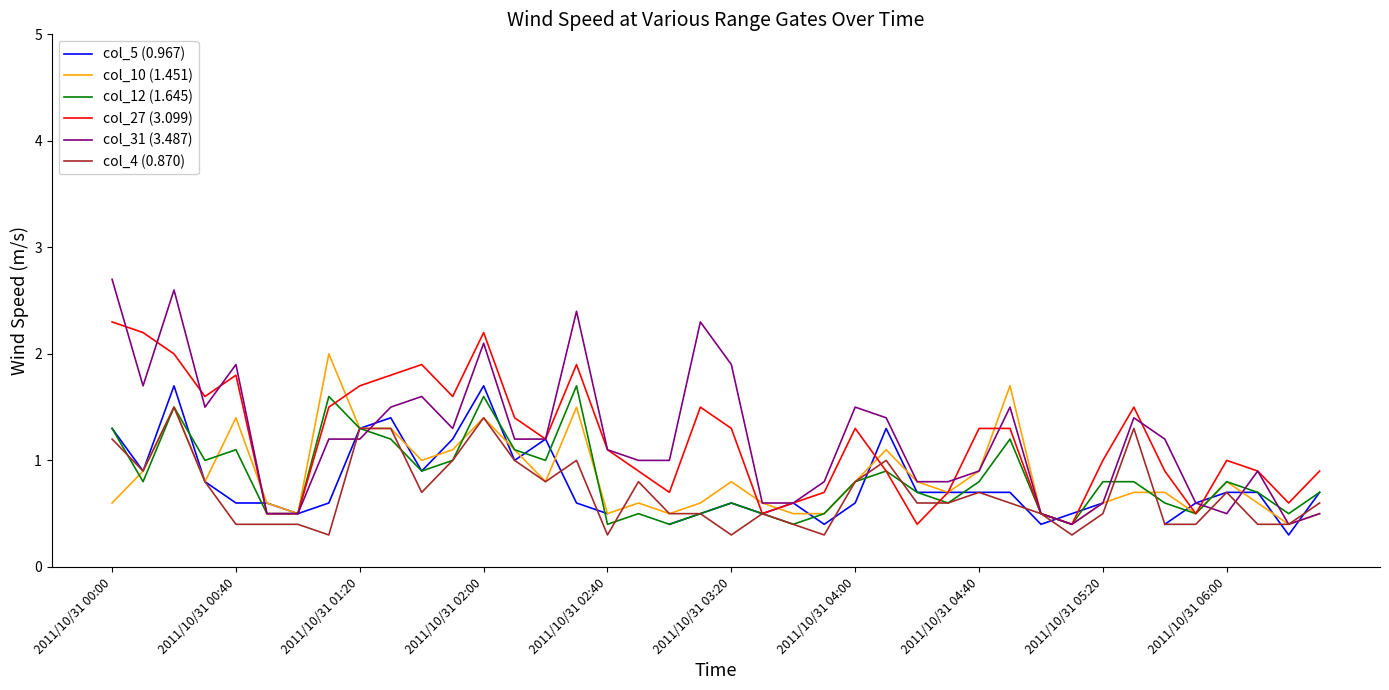

How many interior local peaks does the col_4 (0.870) series have?

9